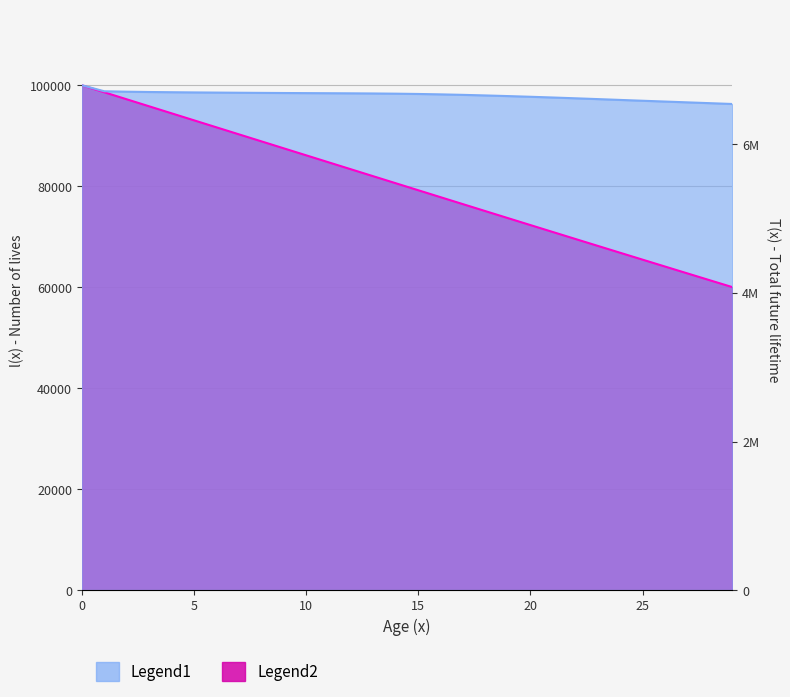

At 29, list the series in order from largest to smallest.

Legend1, Legend2